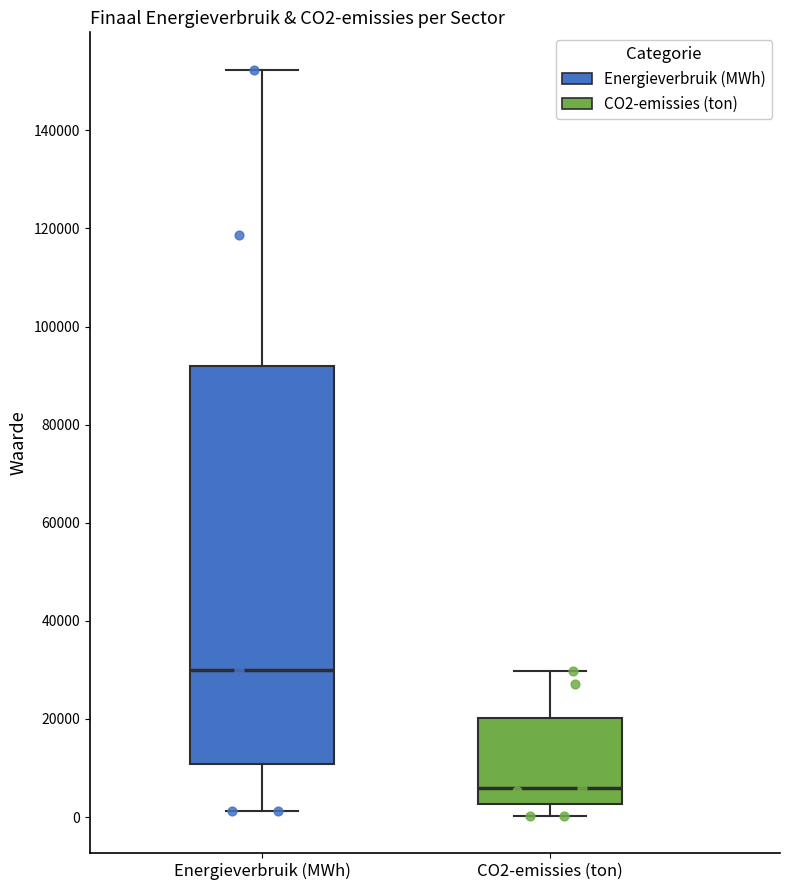

Where does the upper whisker of the box for Energieverbruik (MWh) end on the y-axis? The values are not printed on the chart, so give them approximately, as read against the axis.

152000